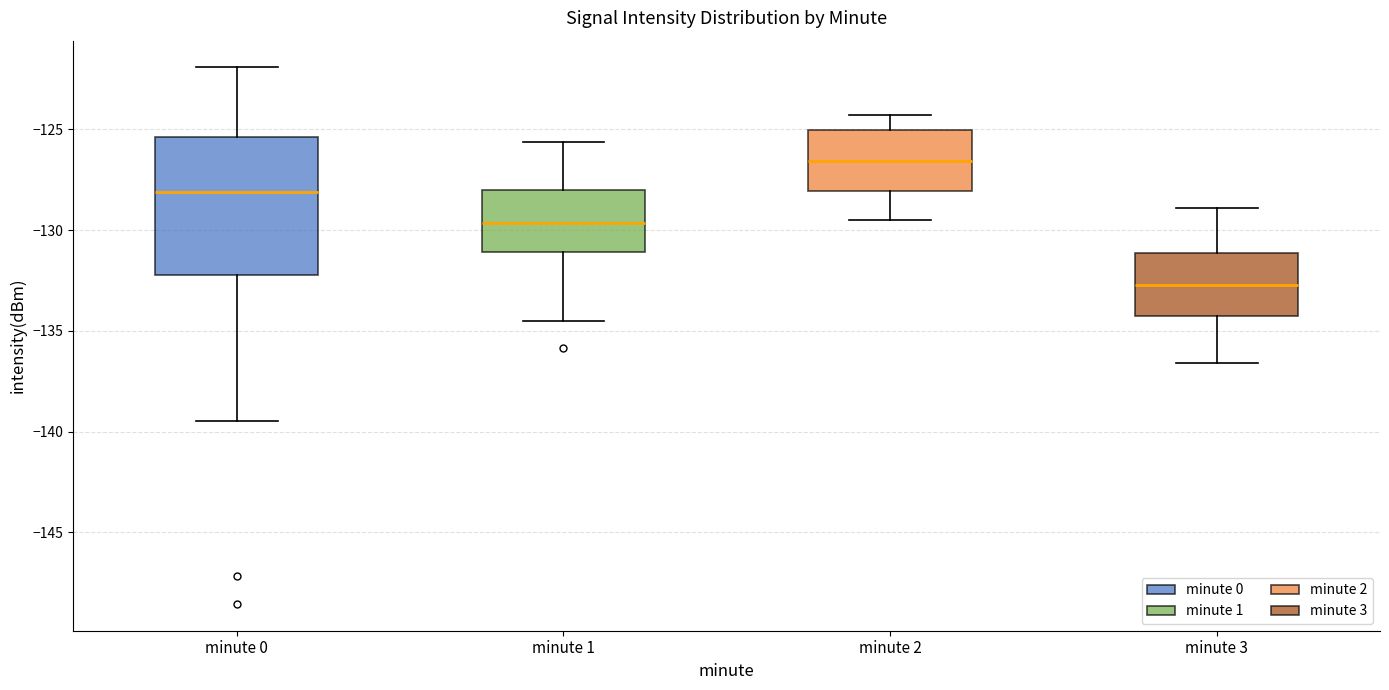

Reading left to right, read every box against the y-axis: the position of its median line, the range the box covers, and the ends of its whiskers. The values are not printed on the chart, so give them approximately, as read against the axis.

minute 0: median -128.0, box -132.0 to -125.5, whiskers -139.5 to -122.0
minute 1: median -129.5, box -131.0 to -128.0, whiskers -134.5 to -125.5
minute 2: median -126.5, box -128.0 to -125.0, whiskers -129.5 to -124.5
minute 3: median -132.5, box -134.0 to -131.0, whiskers -136.5 to -129.0